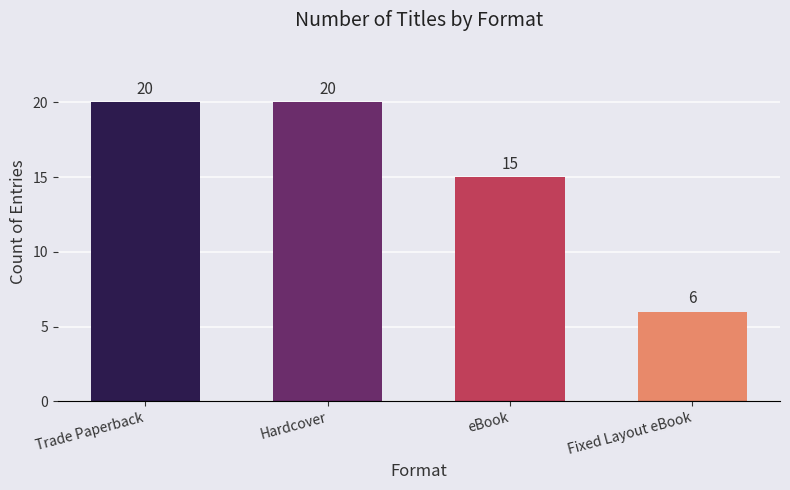

What is the difference between the second highest and minimum values?

14